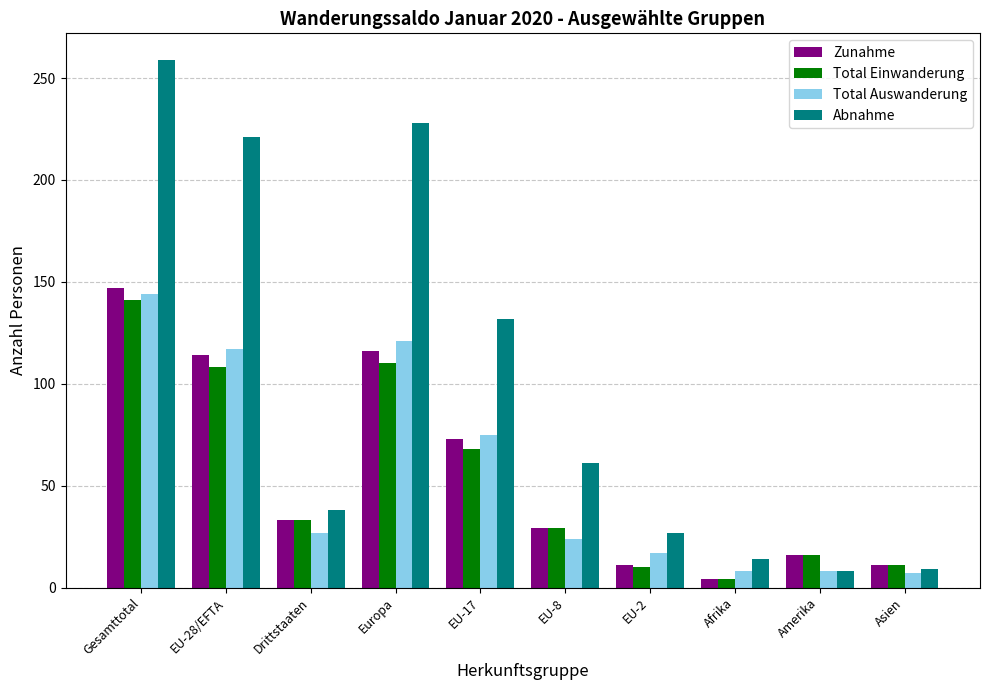

Is the value of Total Einwanderung at EU-17 greater than the value of Total Auswanderung at Afrika?

Yes